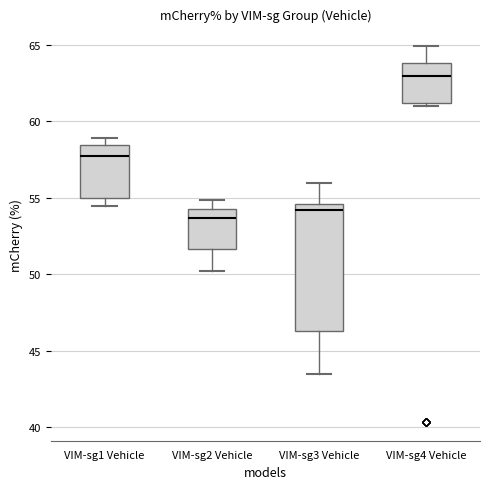

Which box is the tallest, from its lower edge to its upper edge?

VIM-sg3 Vehicle